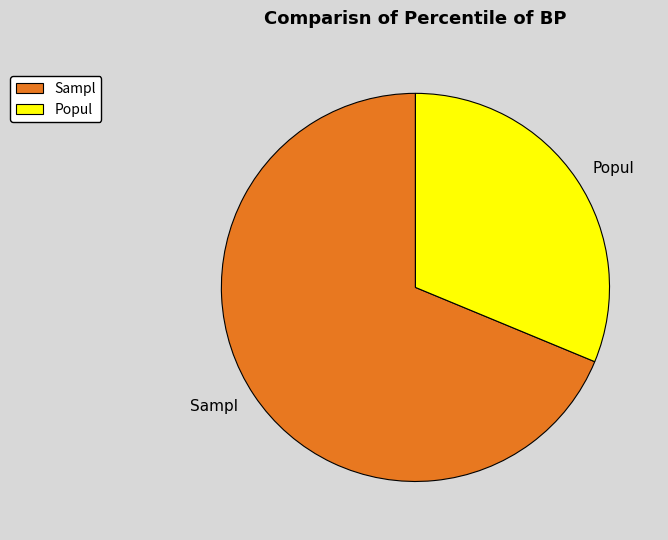

What is the smallest slice in the pie chart?

Popul